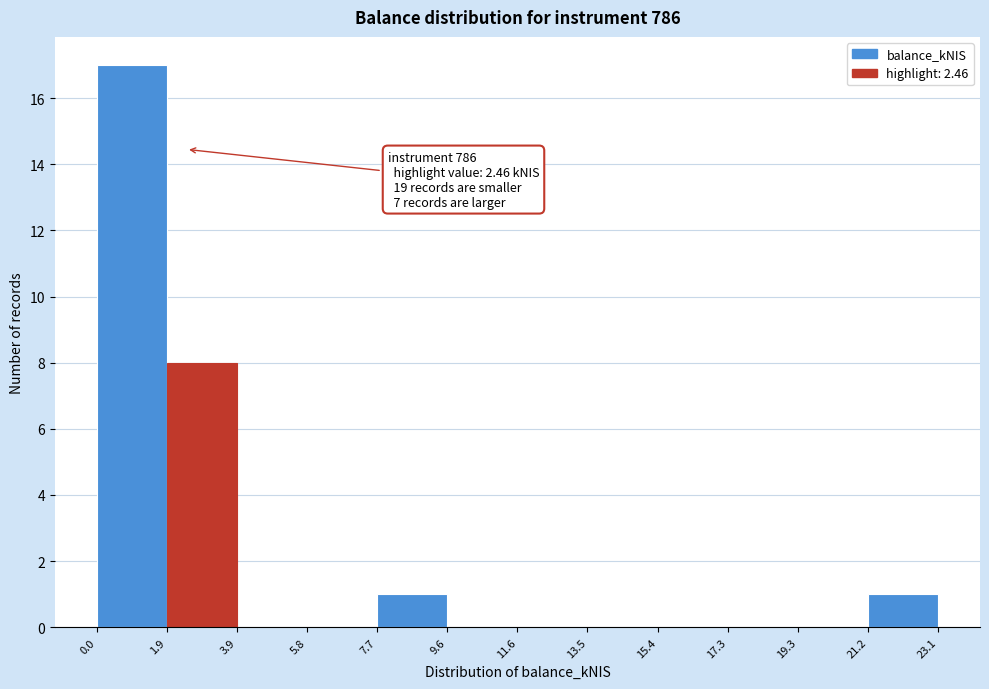

Which range on the x-axis has the tallest bar?

0.0 to 1.9